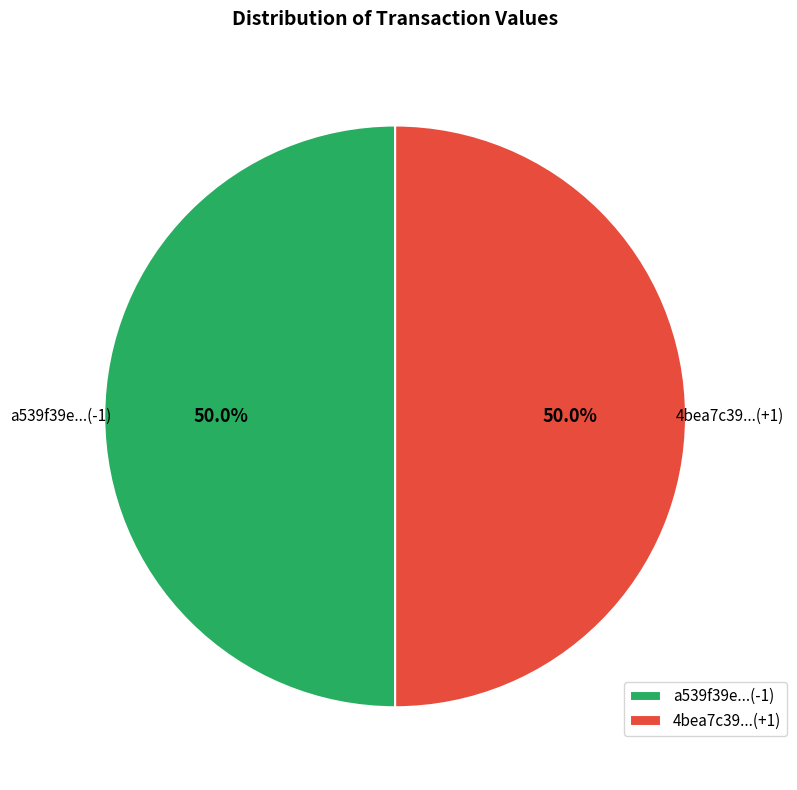

What is the total percentage of 4bea7c39...(+1) and a539f39e...(-1)?

100.0%